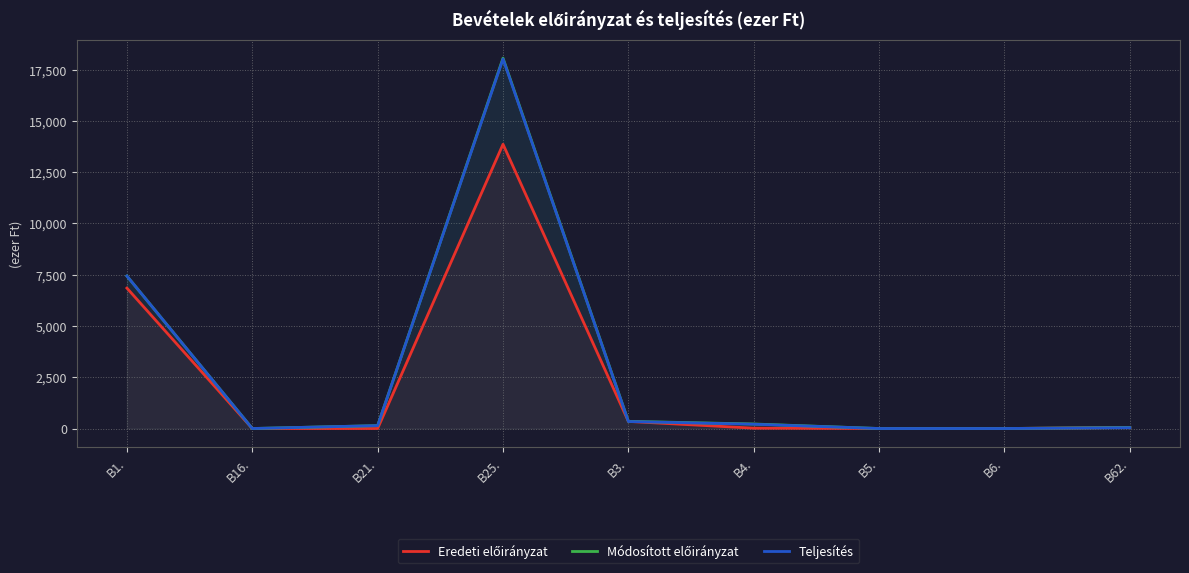

What is the total value across all series at B25.?

49953